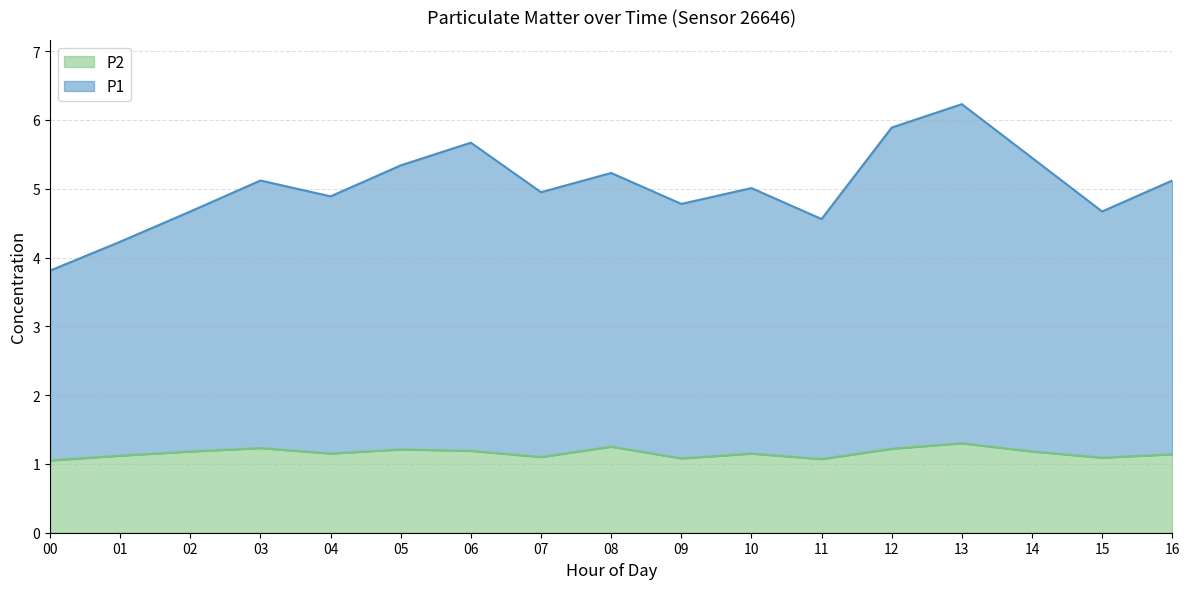

True or false: P1 and P2 cross at least once.

False